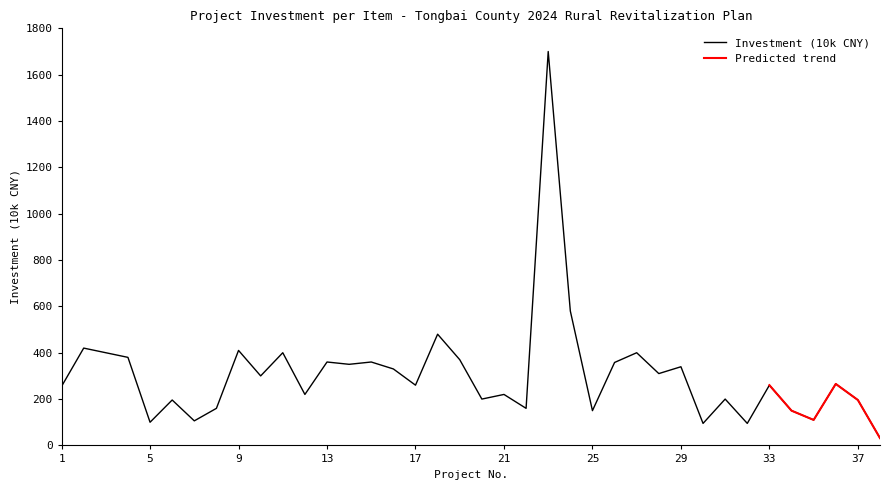

At which category does the chart reach its minimum across all series?

38